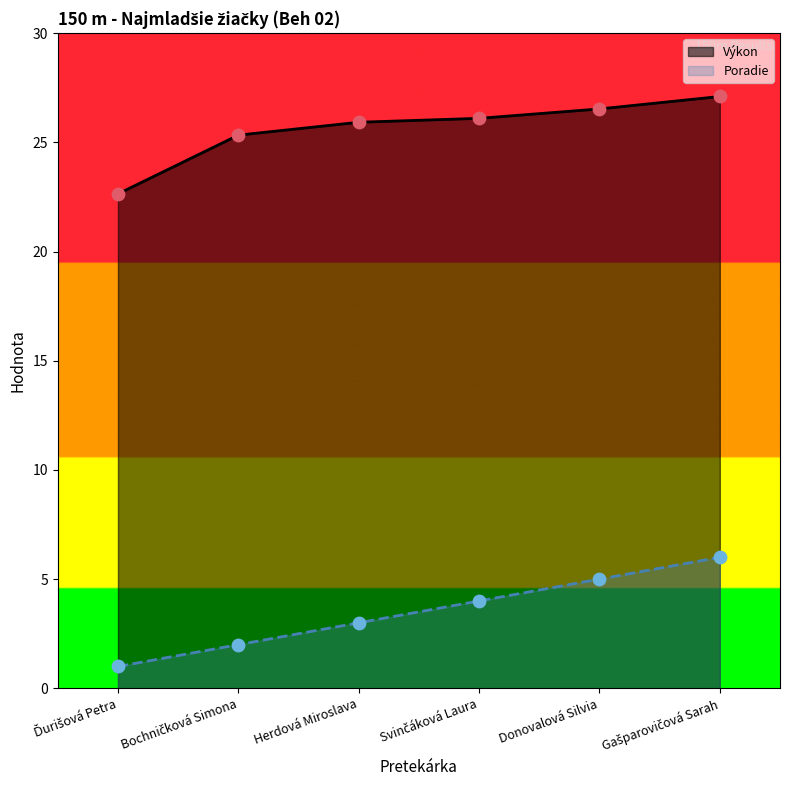

What is the total value across all series at Herdová Miroslava?

28.9